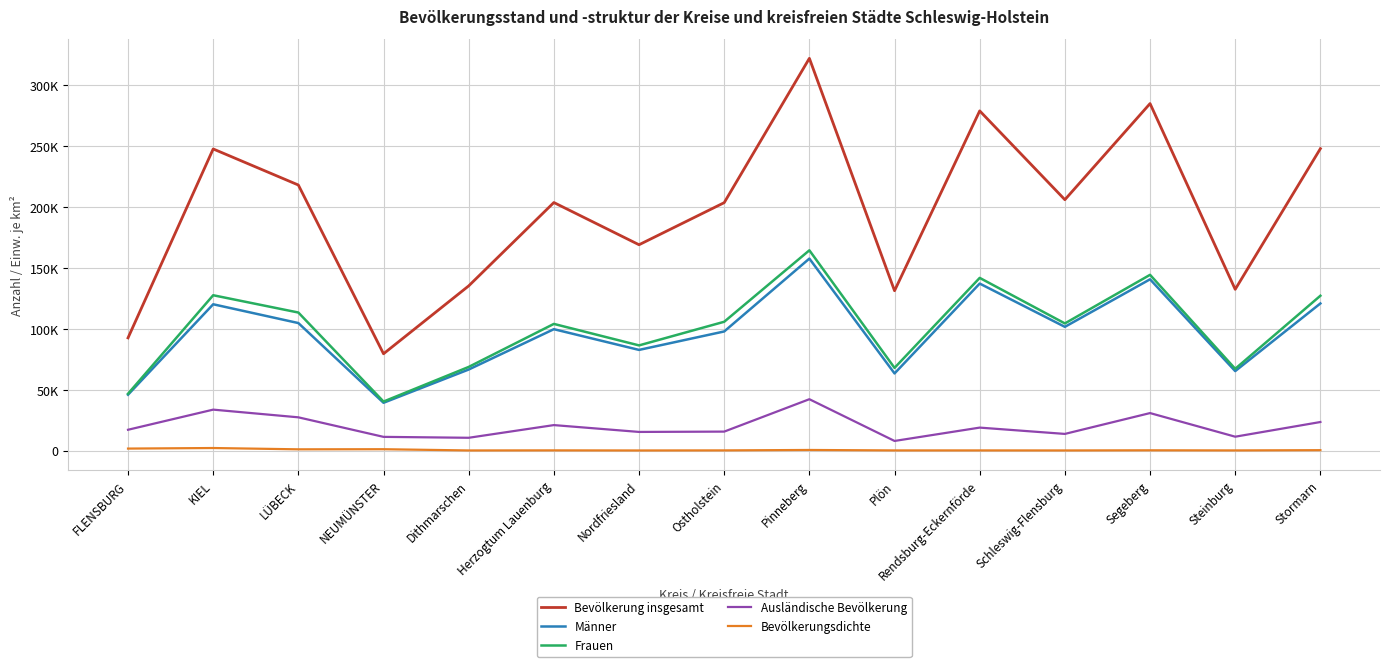

Is it true that Frauen equals 127568.0 at KIEL?

True